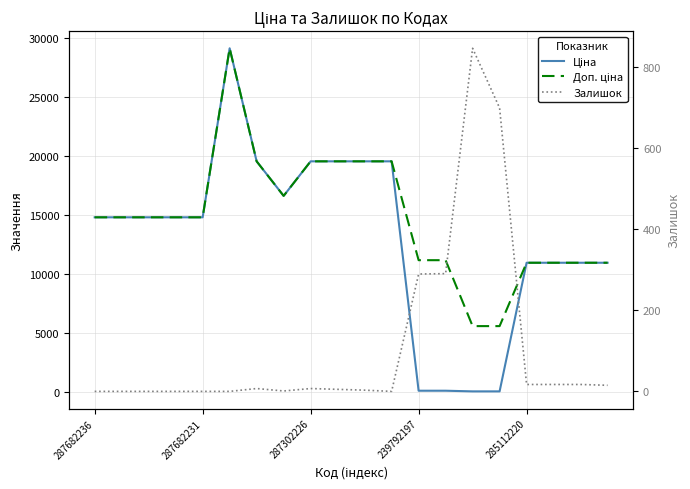

What is the value of the Доп. ціна point at the 20th from the left?

10964.4